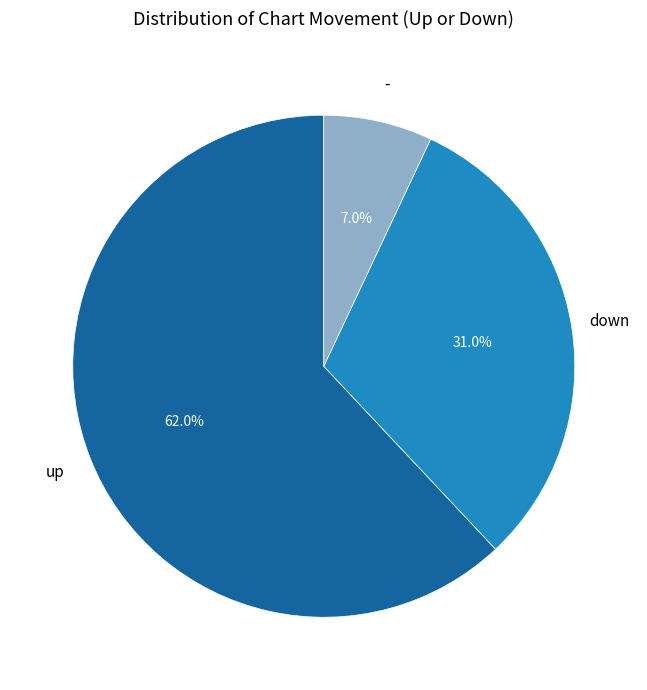

Is there a majority slice in this chart?

Yes